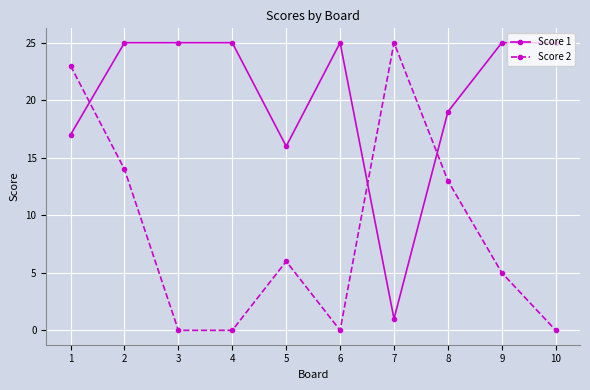

Which series ends up on top after the final intersection of Score 2 and Score 1?

Score 1